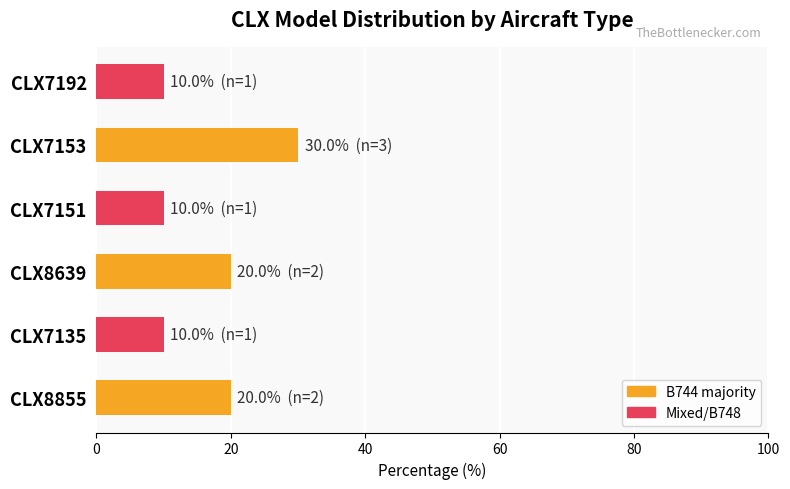

What is the sum of all values?

100